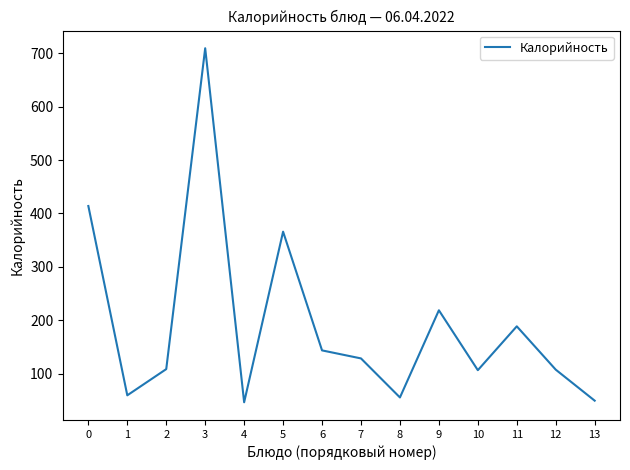

Is it true that the value at 5 is 159?

False